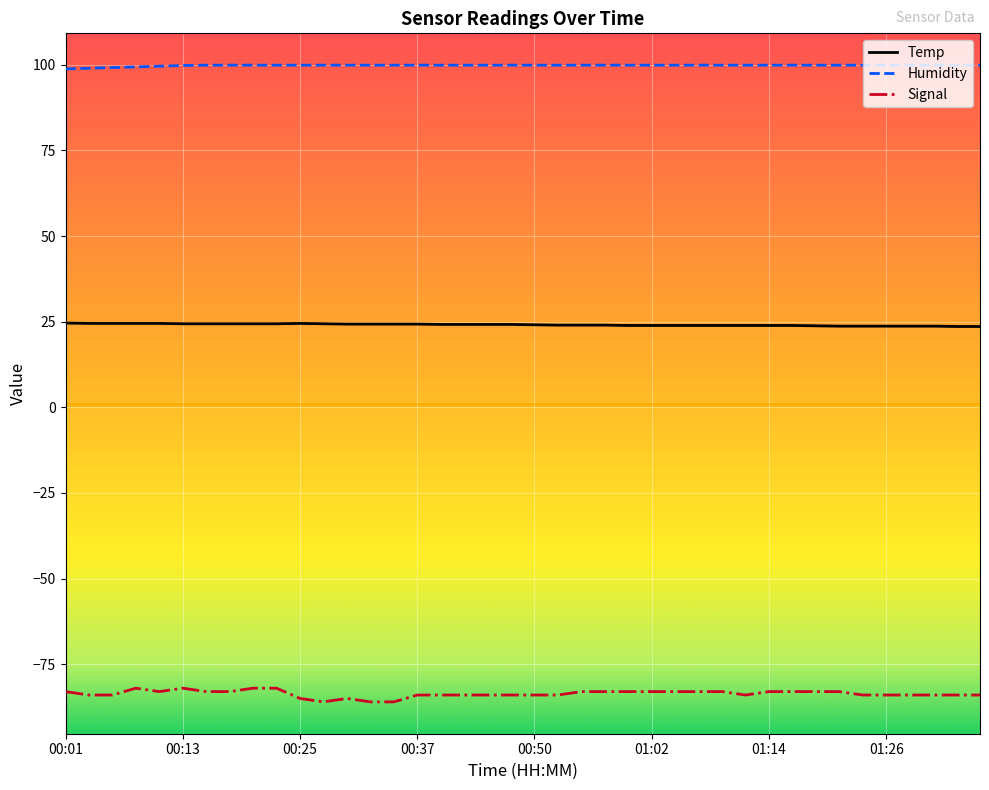

Which series has the largest total across all categories?

Humidity